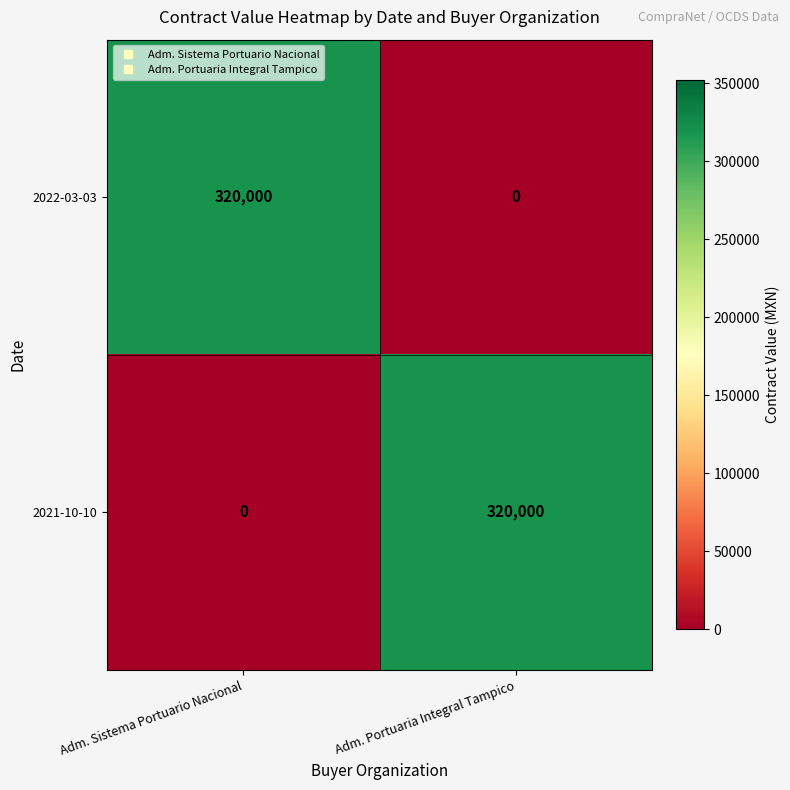

What is the spread (max minus min) of values at Adm. Portuaria Integral Tampico?

320000